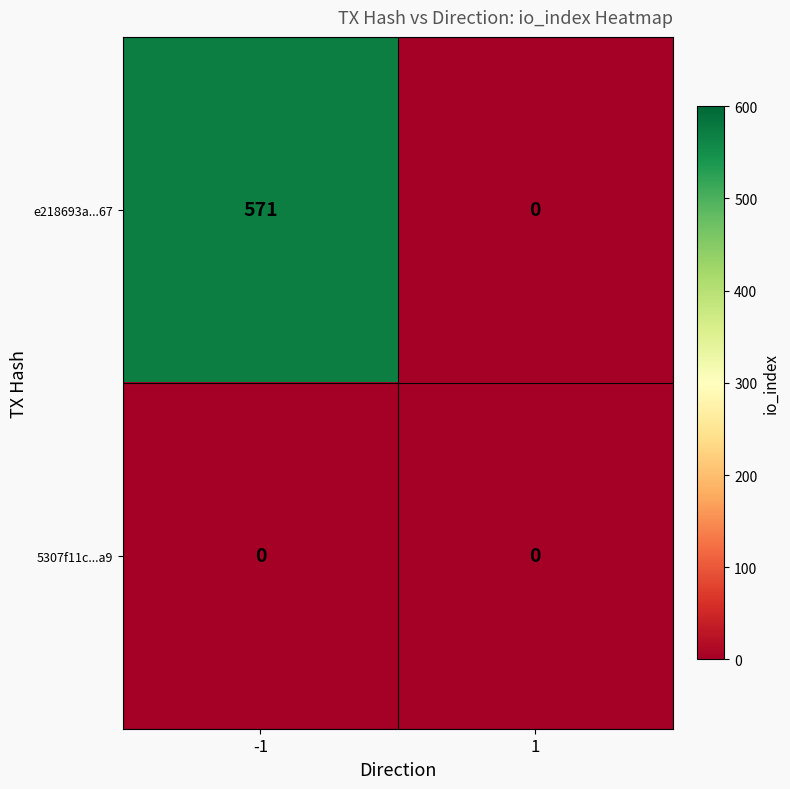

List the series in order of their overall mean, lowest first.

5307f11c...a9, e218693a...67